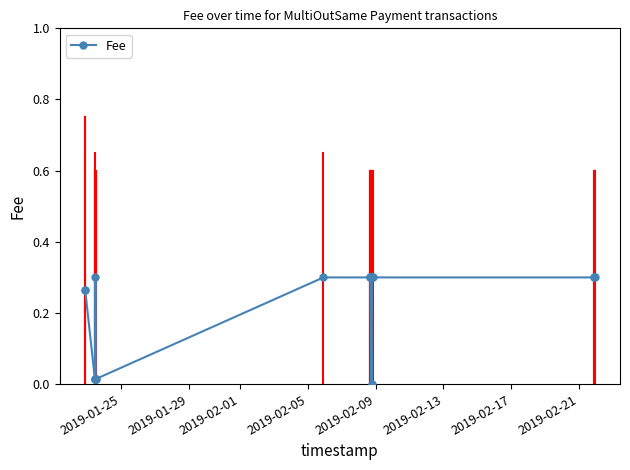

How many lines are shown in the chart?

1